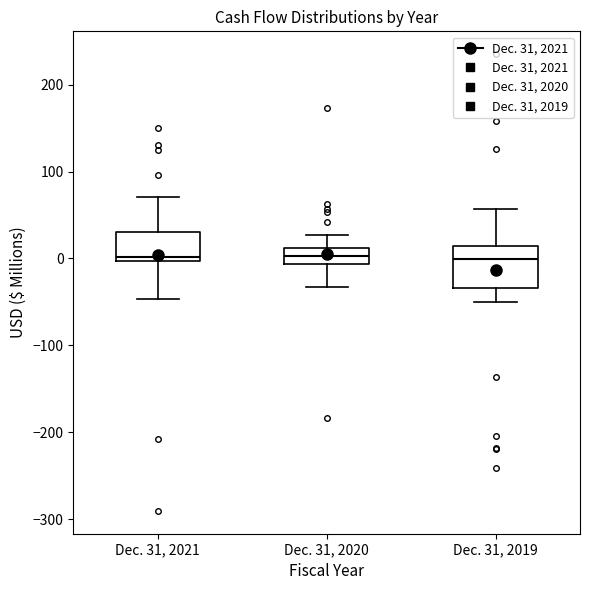

Reading left to right, read every box against the y-axis: the position of its median line, the range the box covers, and the ends of its whiskers. The values are not printed on the chart, so give them approximately, as read against the axis.

Dec. 31, 2021: median 0 (just above the box's lower edge), box 0 to 30, whiskers -50 to 70
Dec. 31, 2020: median 0, box -10 to 10, whiskers -30 to 30
Dec. 31, 2019: median 0, box -30 to 10, whiskers -50 to 60